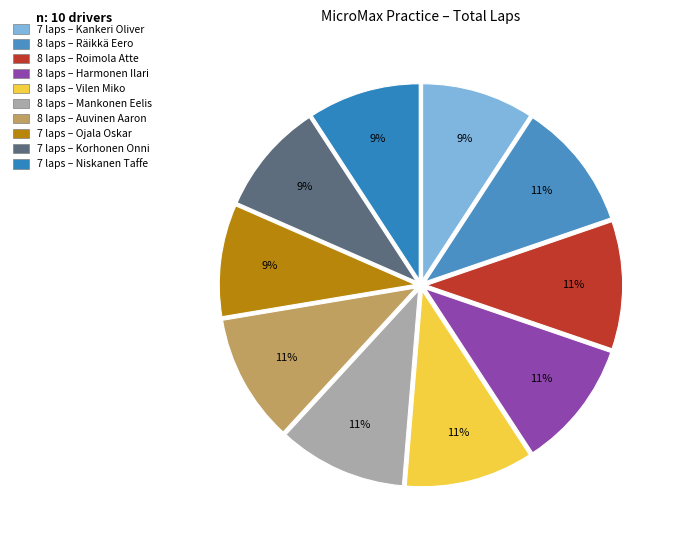

What is the largest slice in the pie chart?

RÄIKKÄ EERO